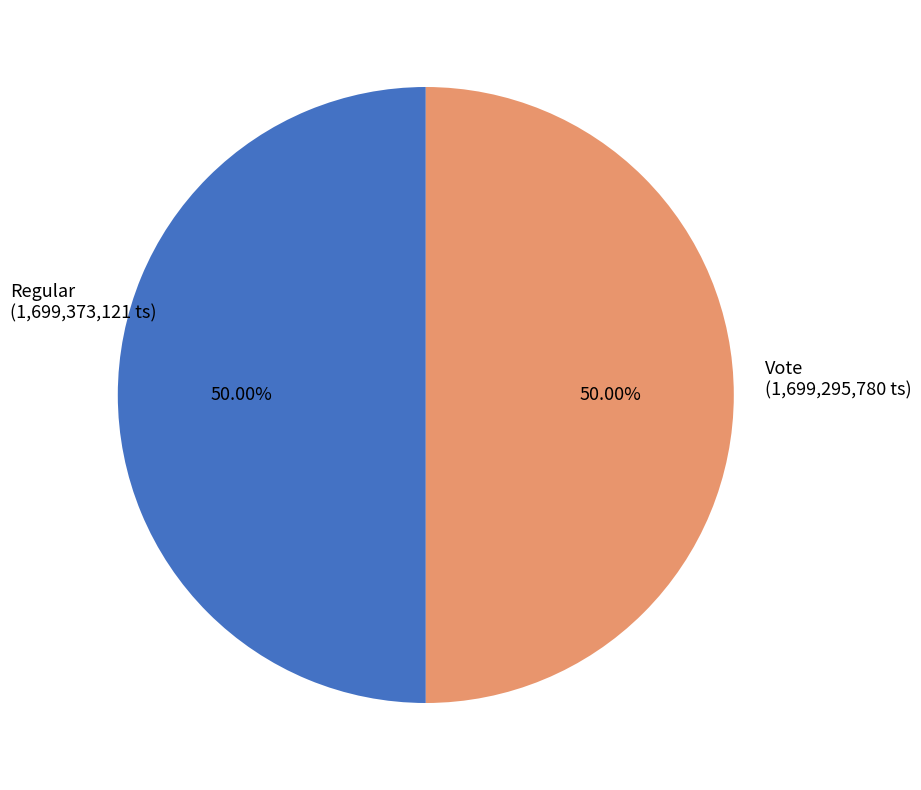

Approximately how many times larger is the value at Regular compared to Vote?

1.0